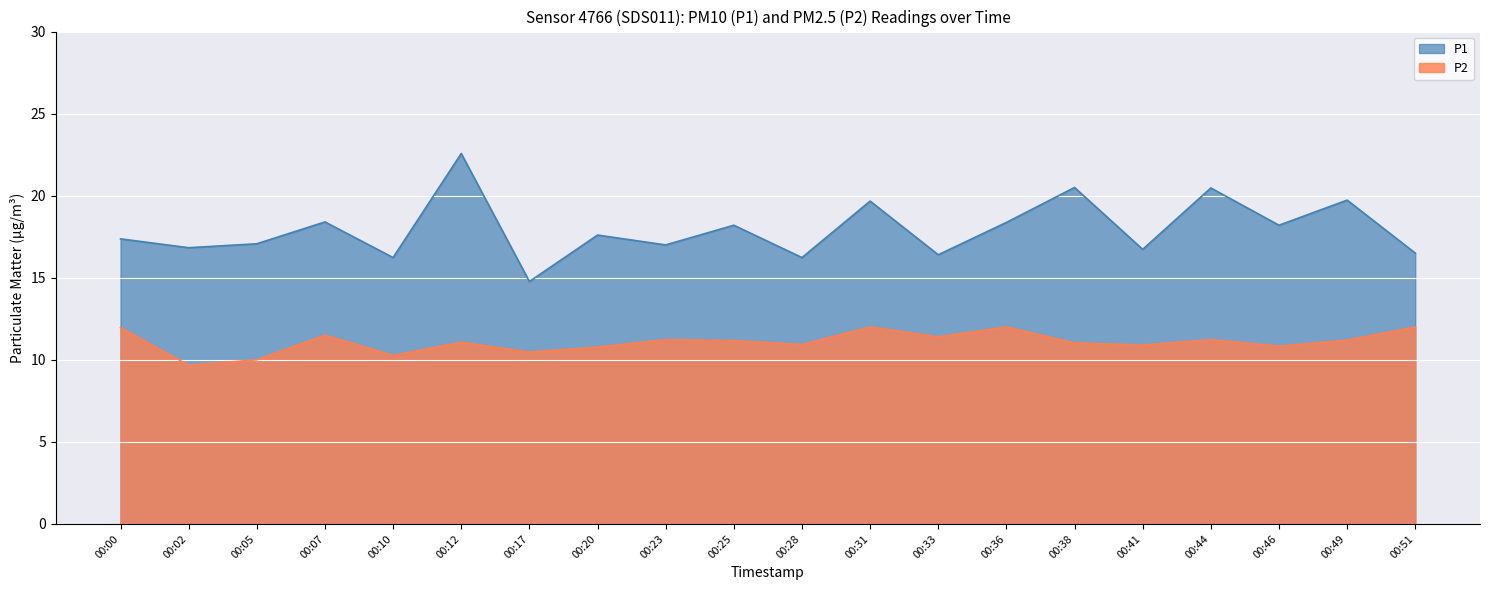

Count the number of categories in the chart.

20